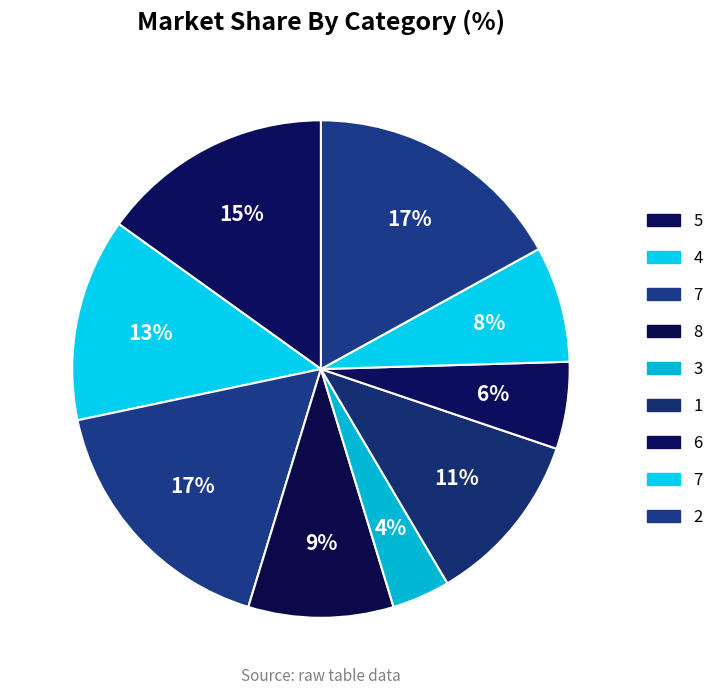

What is the largest slice in the pie chart?

7